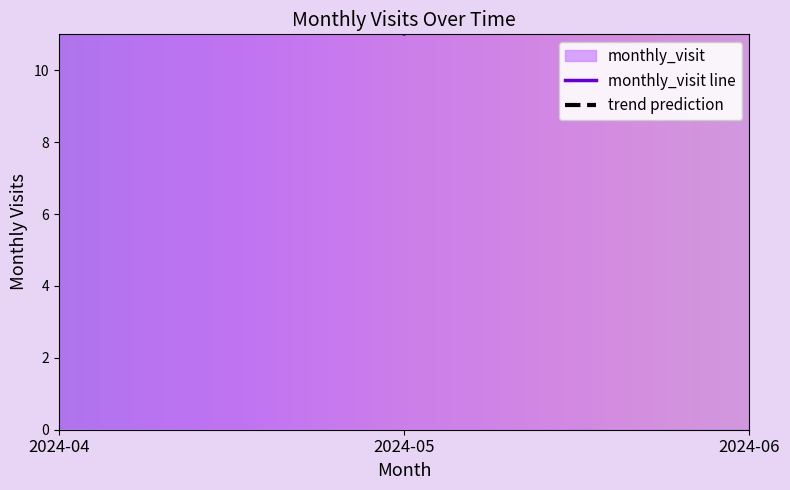

What is the sum of the values at 2024-04 and 2024-05?

111.6